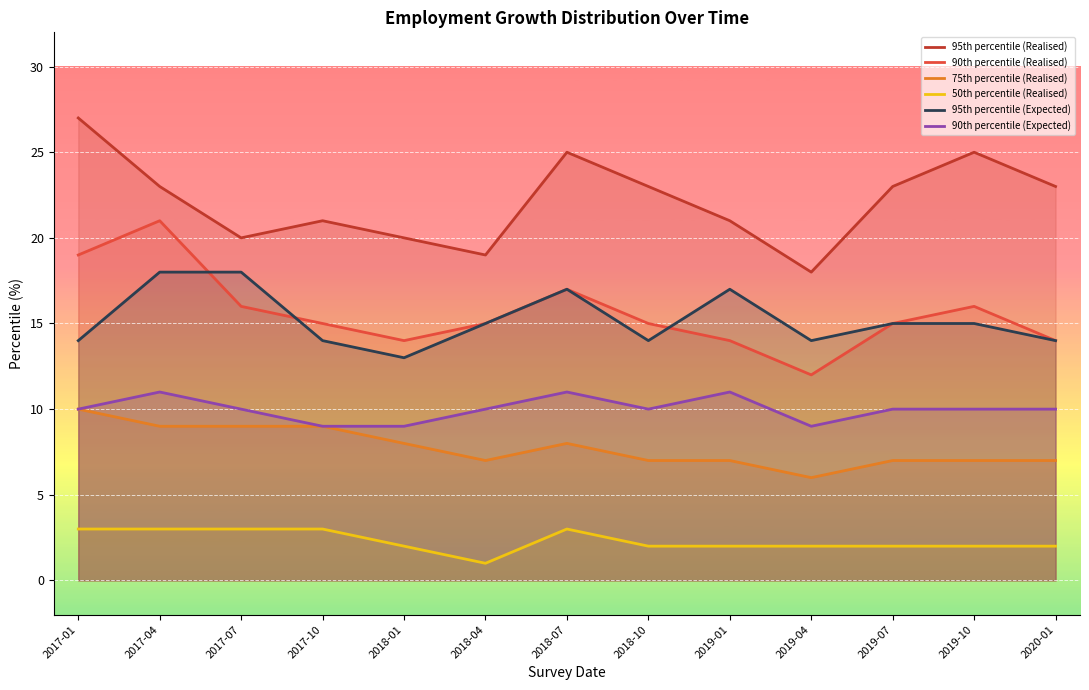

What position from the left is 2019-01?

9